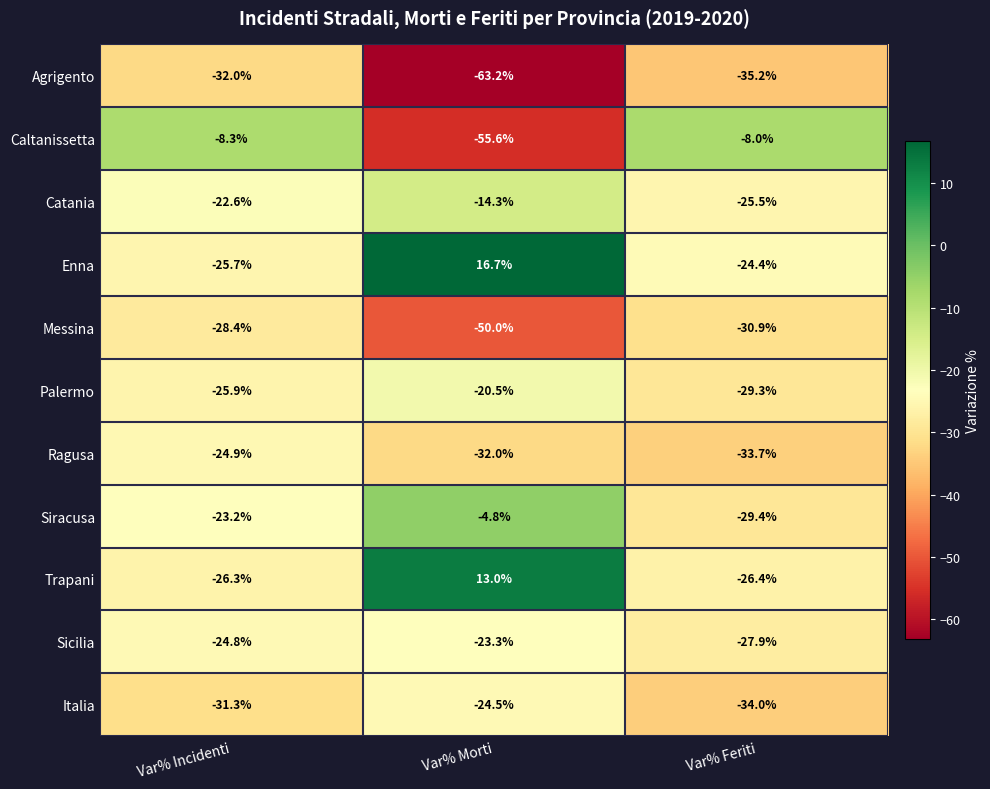

The value of Messina at Var% Incidenti is -28.4. True or false?

True